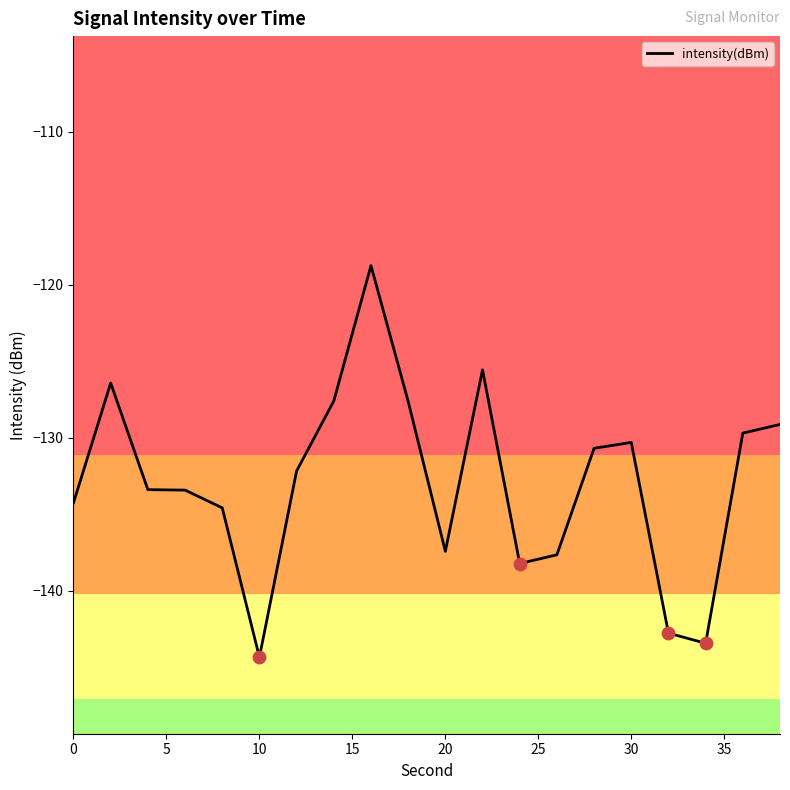

What is the greatest value displayed?

-118.8